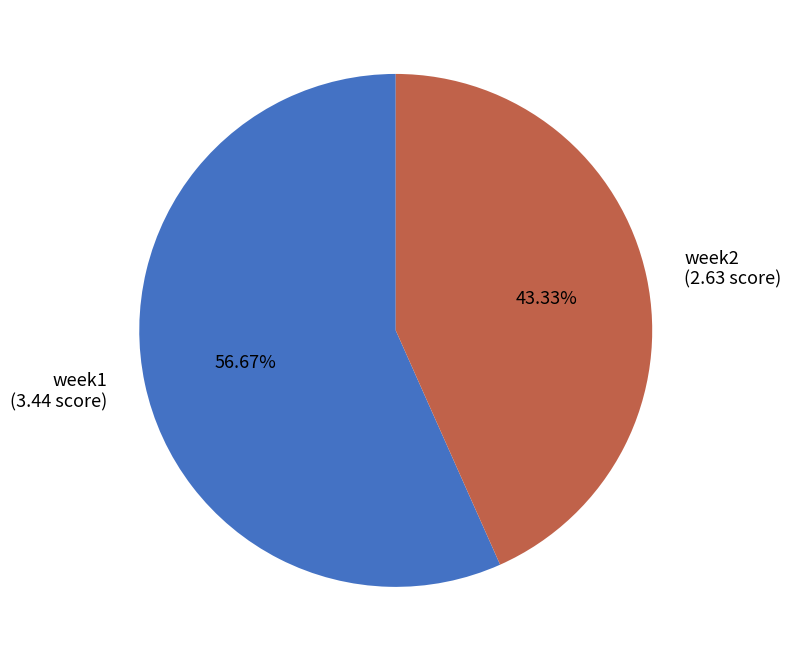

Rank the categories by value from lowest to highest.

week2, week1